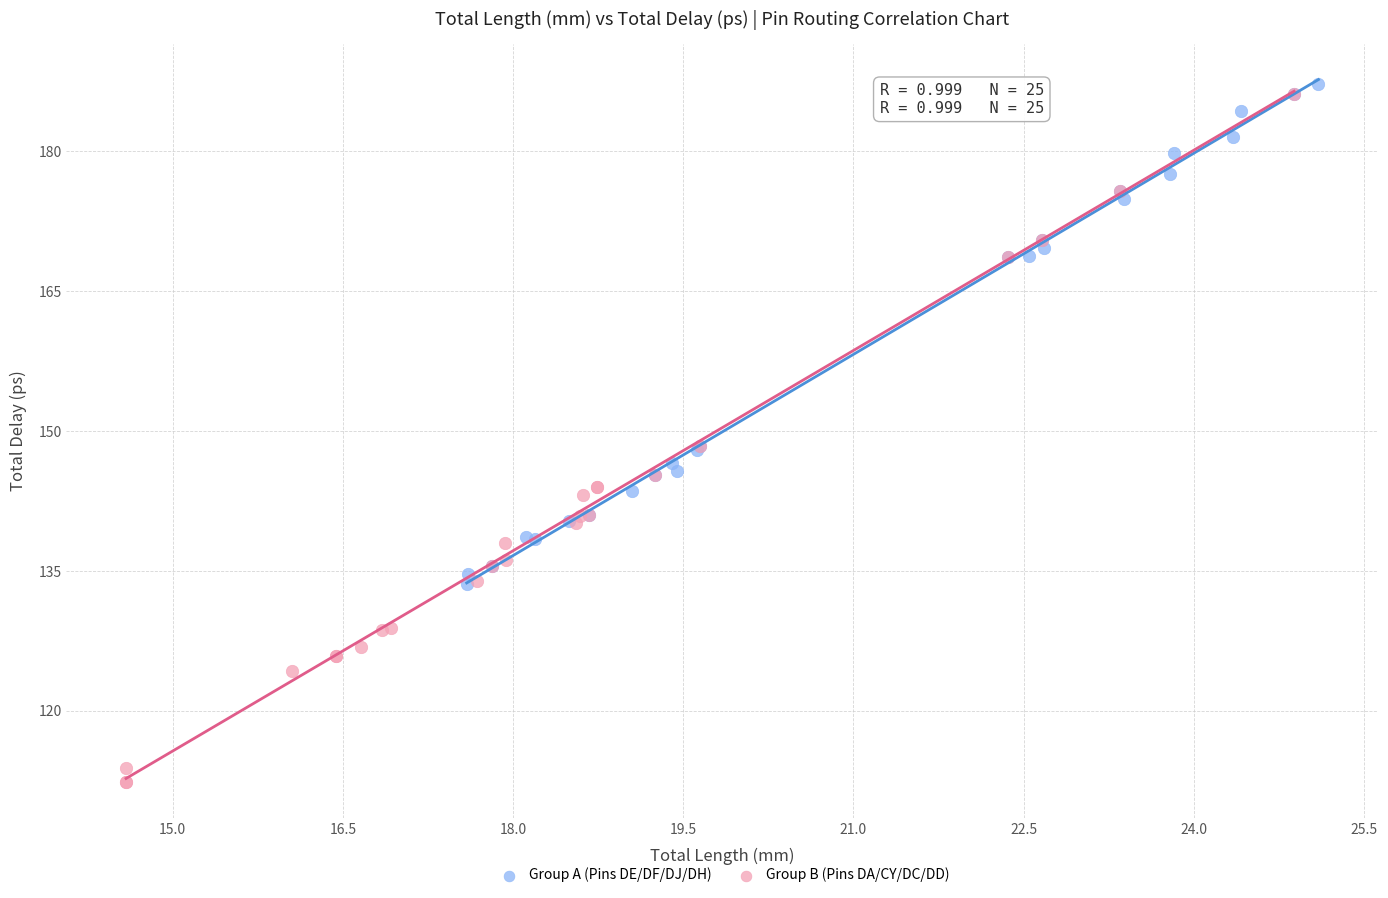

Which series has the widest spread of Y values?

Group B (Pins DA/CY/DC/DD)